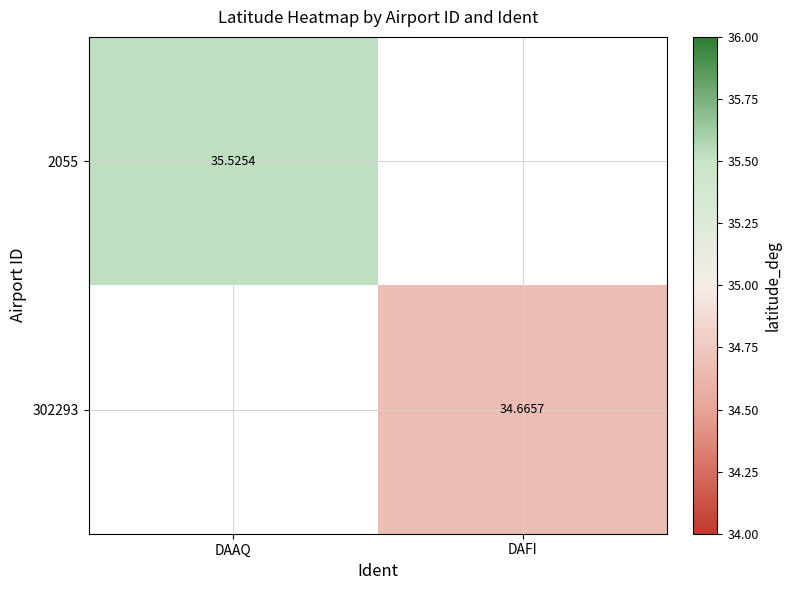

Count the number of categories in the chart.

2